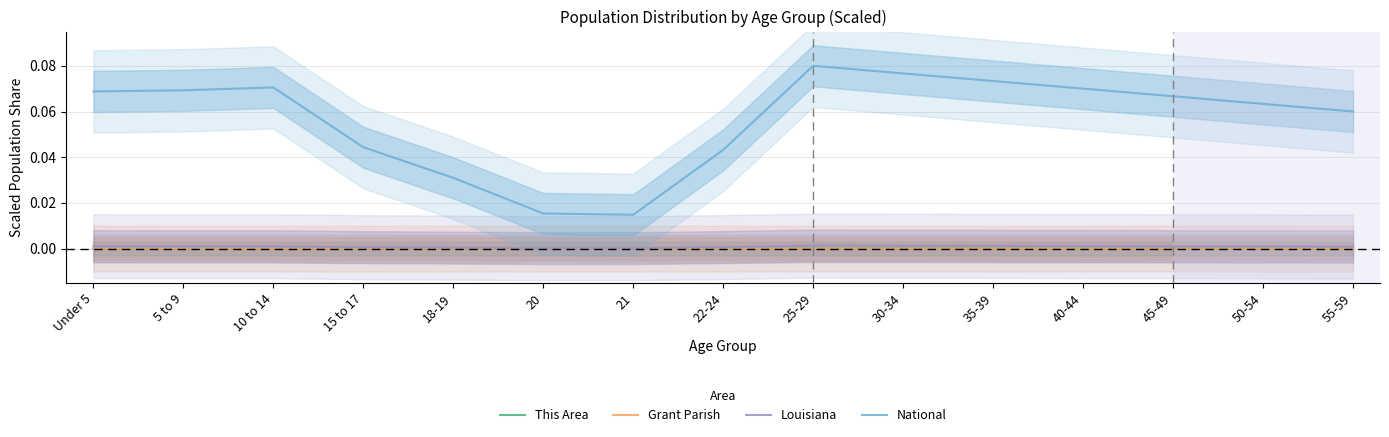

True or false: Louisiana and This Area intersect in this chart.

False